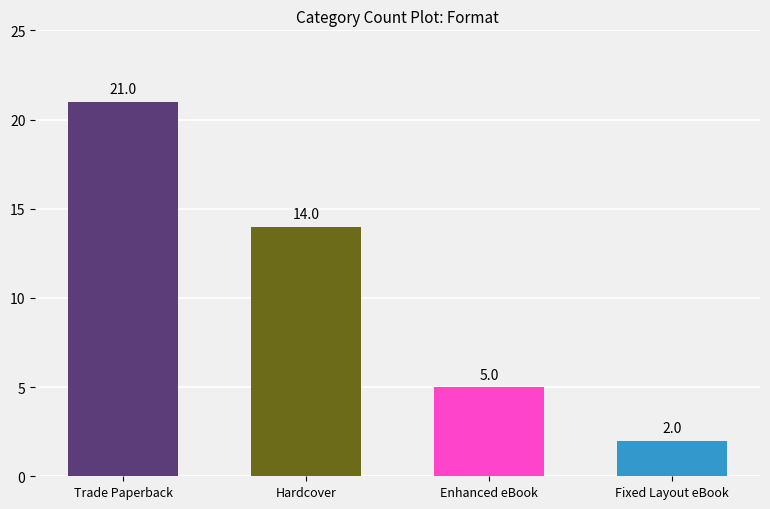

What is the ratio of the value at Hardcover to the value at Fixed Layout eBook?

7.0